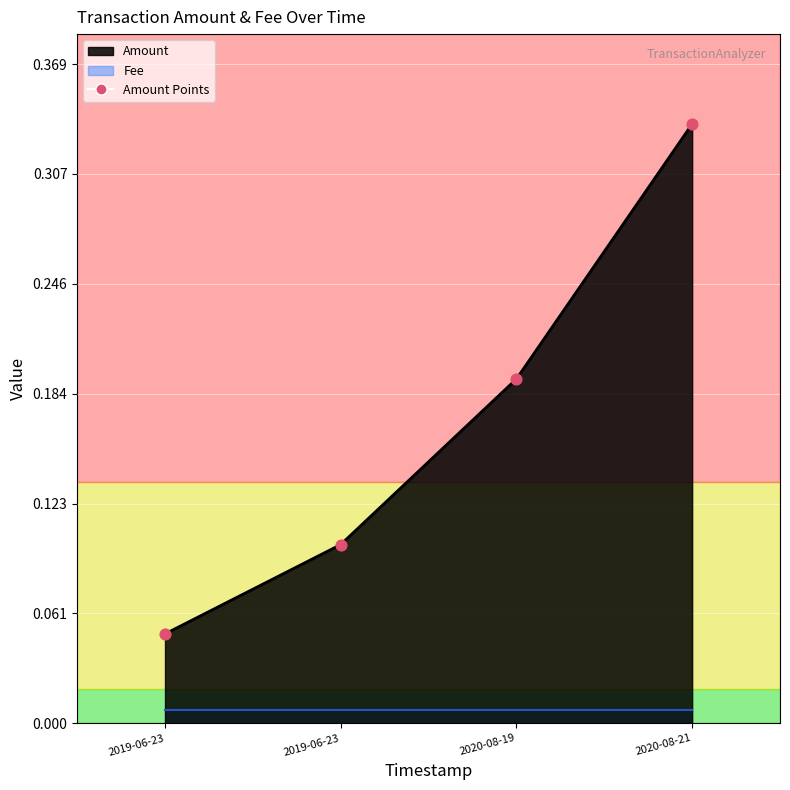

Which has a higher value, 2019-06-23 or 2019-06-23?

2019-06-23